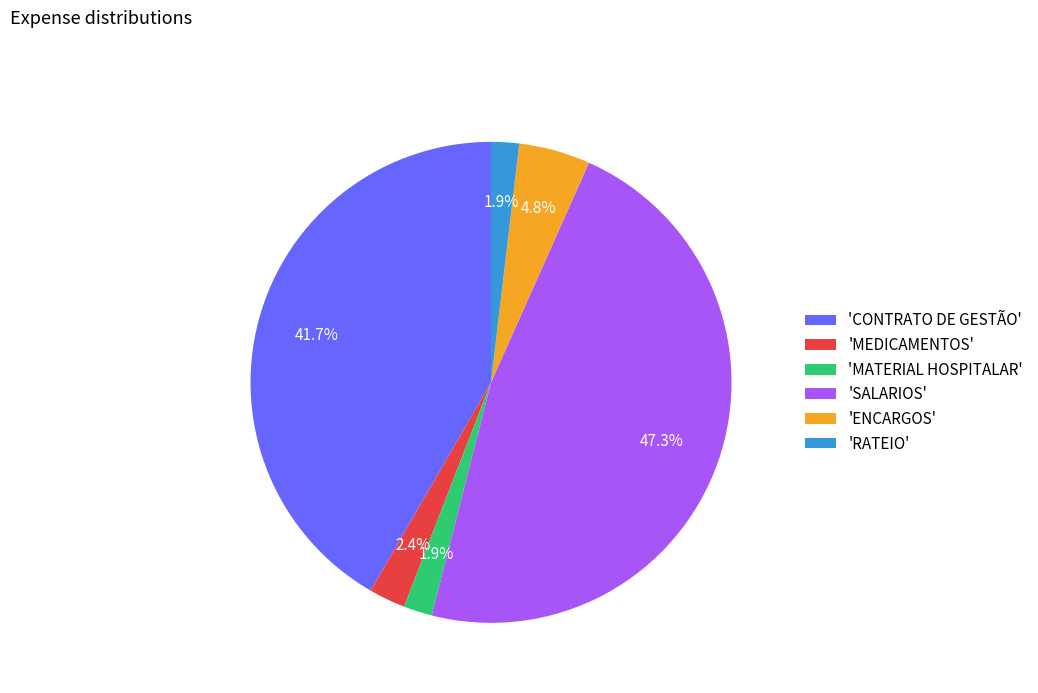

Between 'MEDICAMENTOS' and 'ENCARGOS', which is larger?

'ENCARGOS'